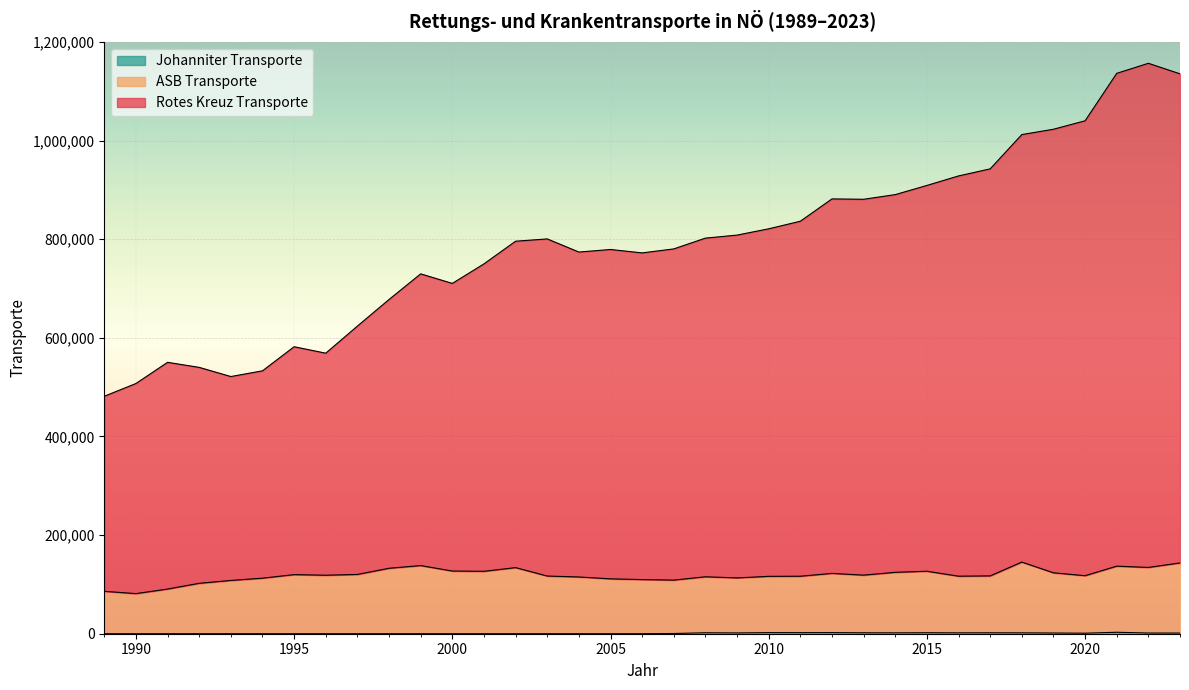

True or false: ASB Transporte and Rotes Kreuz Transporte intersect in this chart.

False